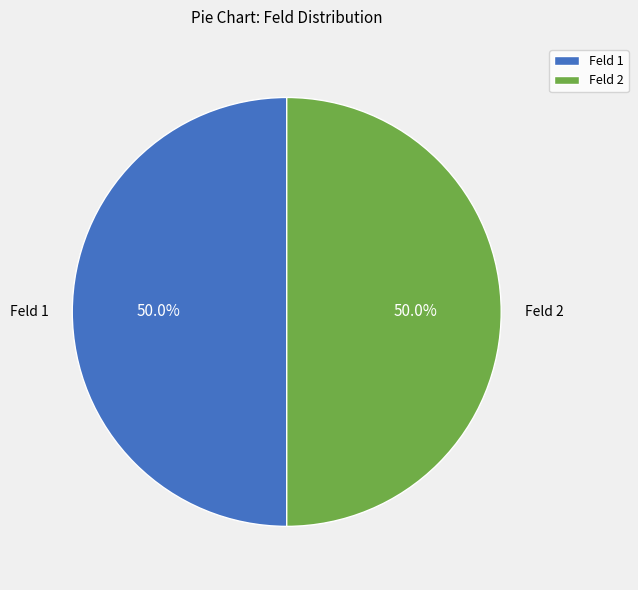

To the nearest percent, what is the average slice percentage?

50%